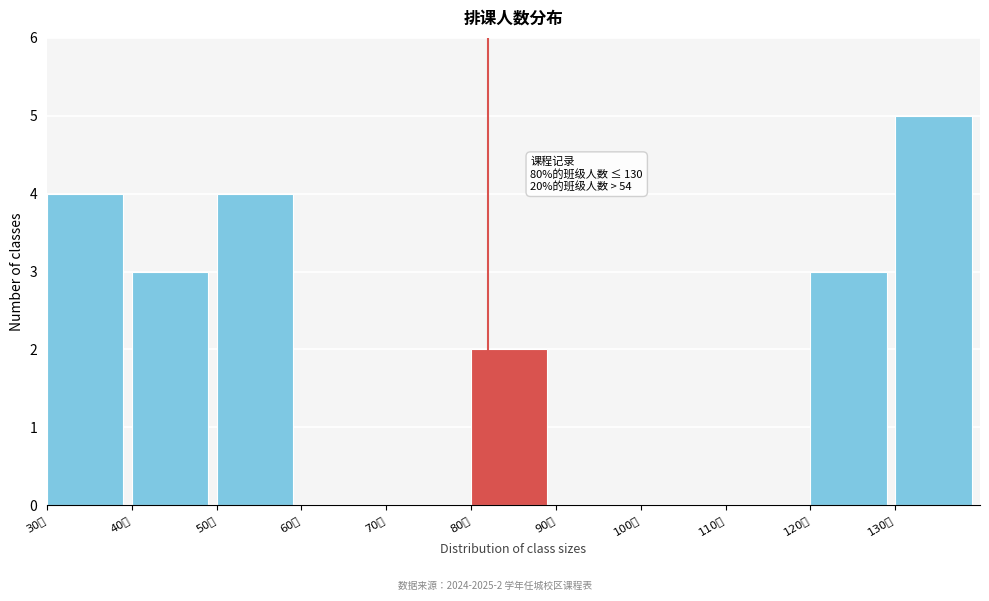

Over which range of the x-axis is the bar tallest?

130 to 140